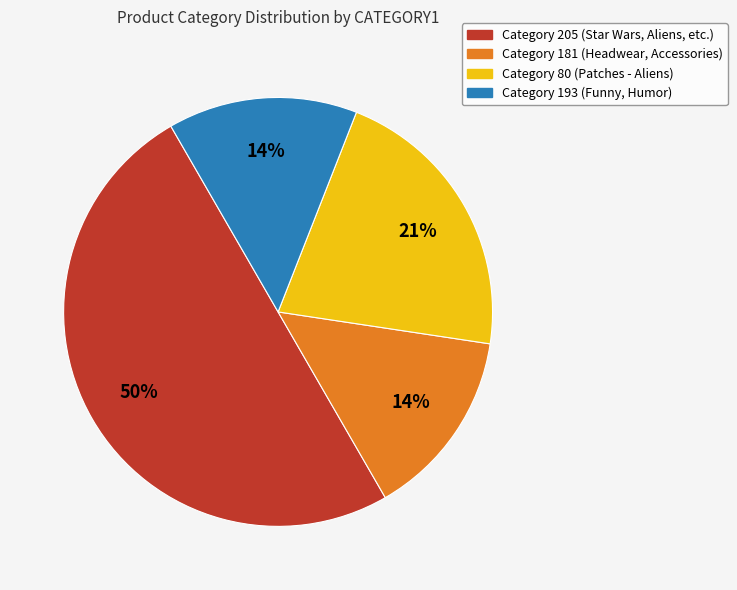

To the nearest percent, what is the difference between the largest and smallest slice percentages?

36%